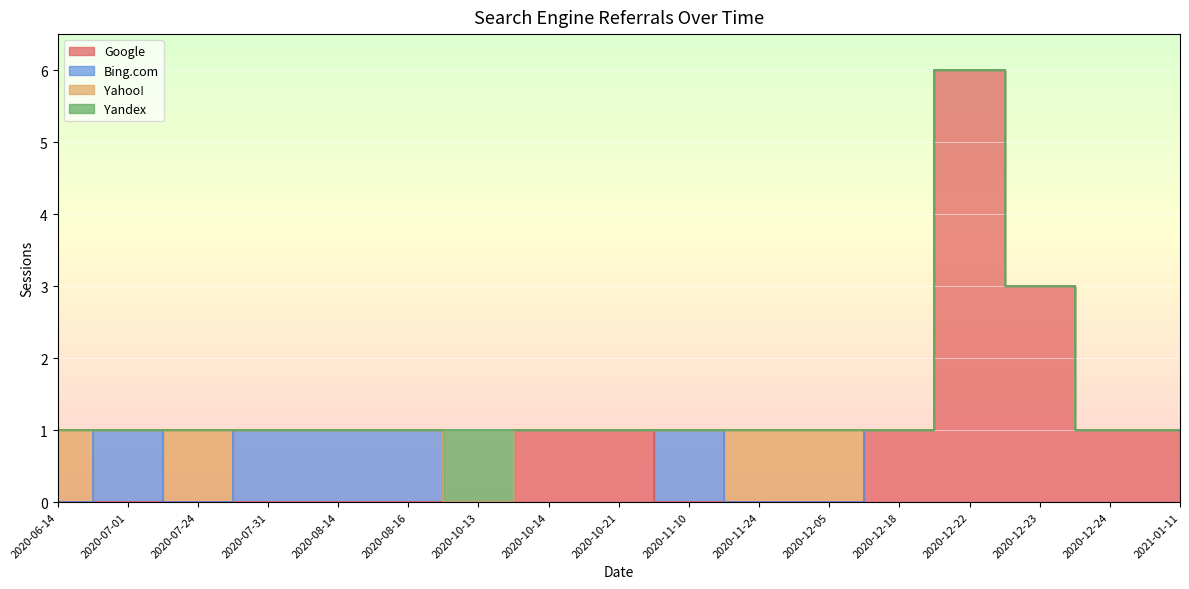

What is the difference between the highest and lowest values at 2020-11-24?

1